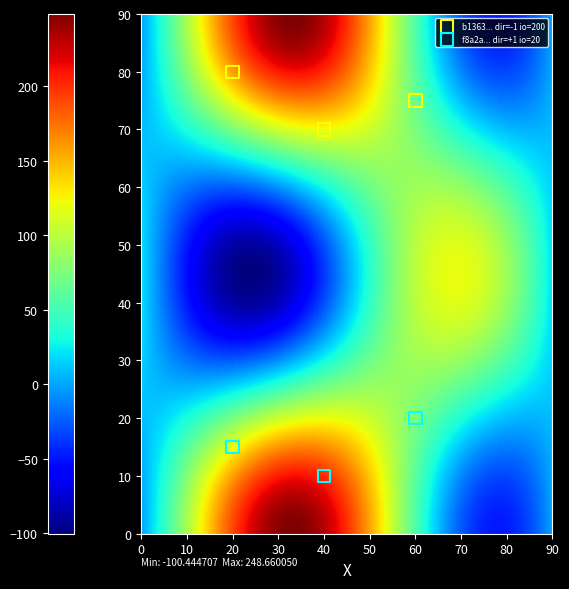

Which series contains the highest Y value?

b1363... dir=-1 io=200